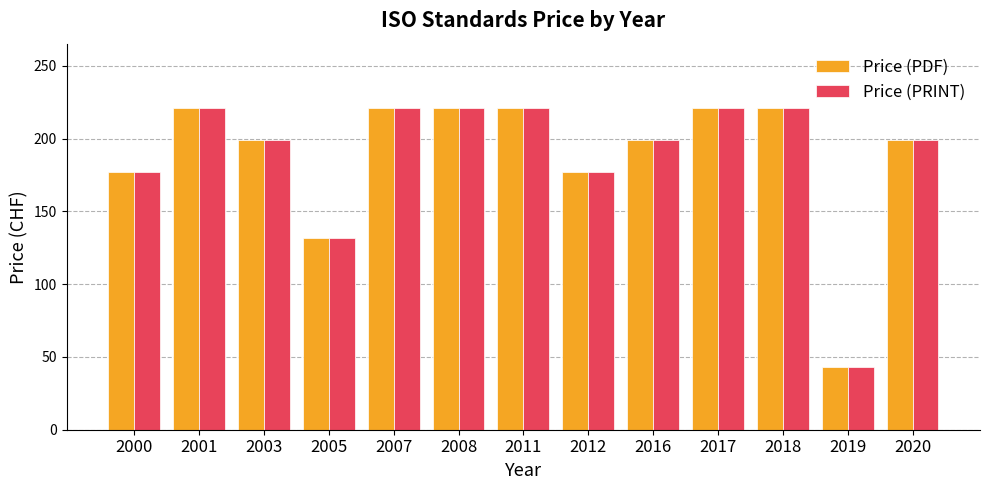

Count the number of data series in this chart.

2